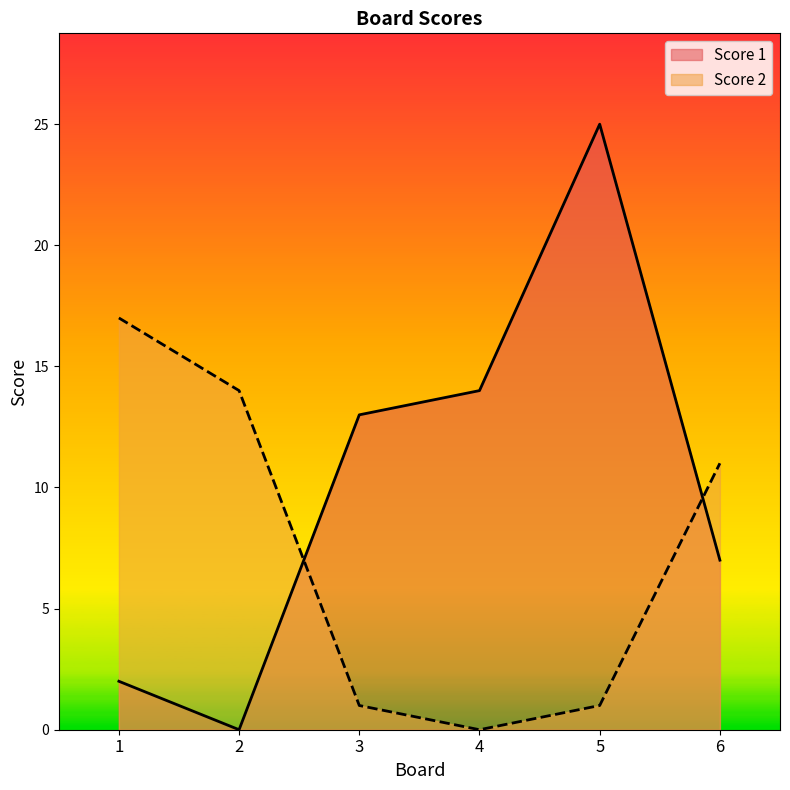

How many values in the Score 1 series exceed 13?

2